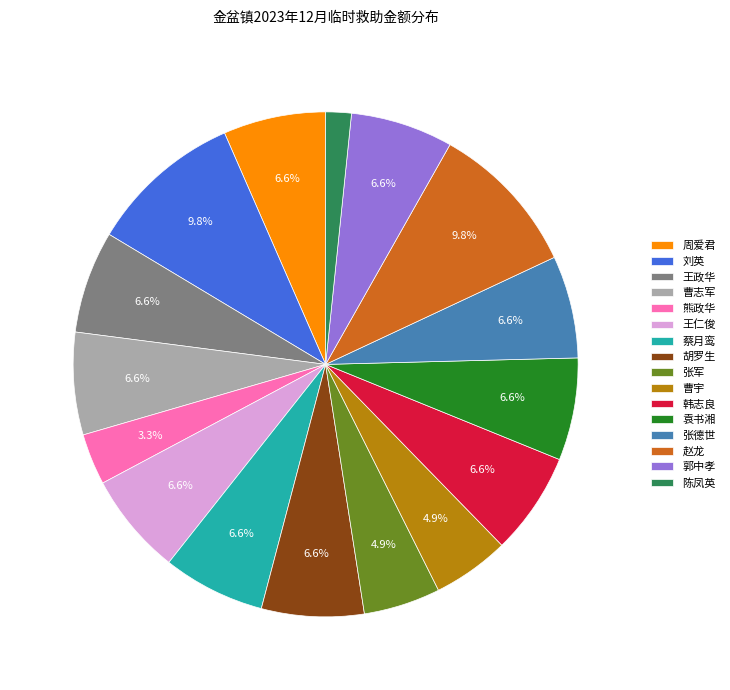

Which has a higher value, 张军 or 陈凤英?

张军